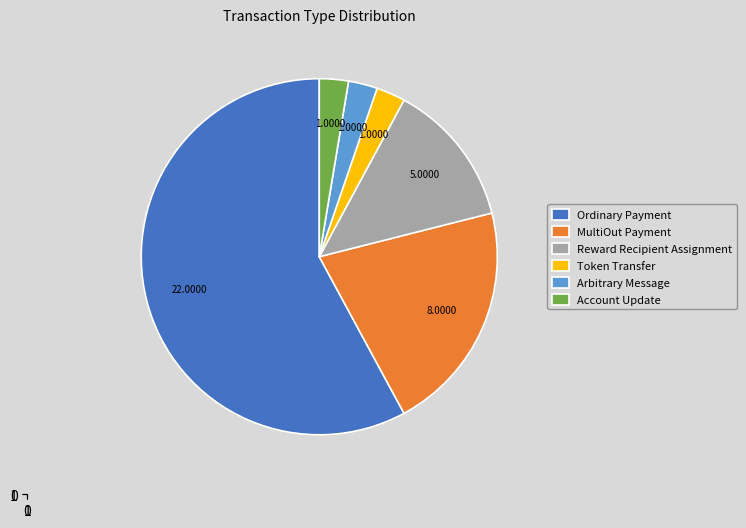

Is there a majority slice in this chart?

Yes